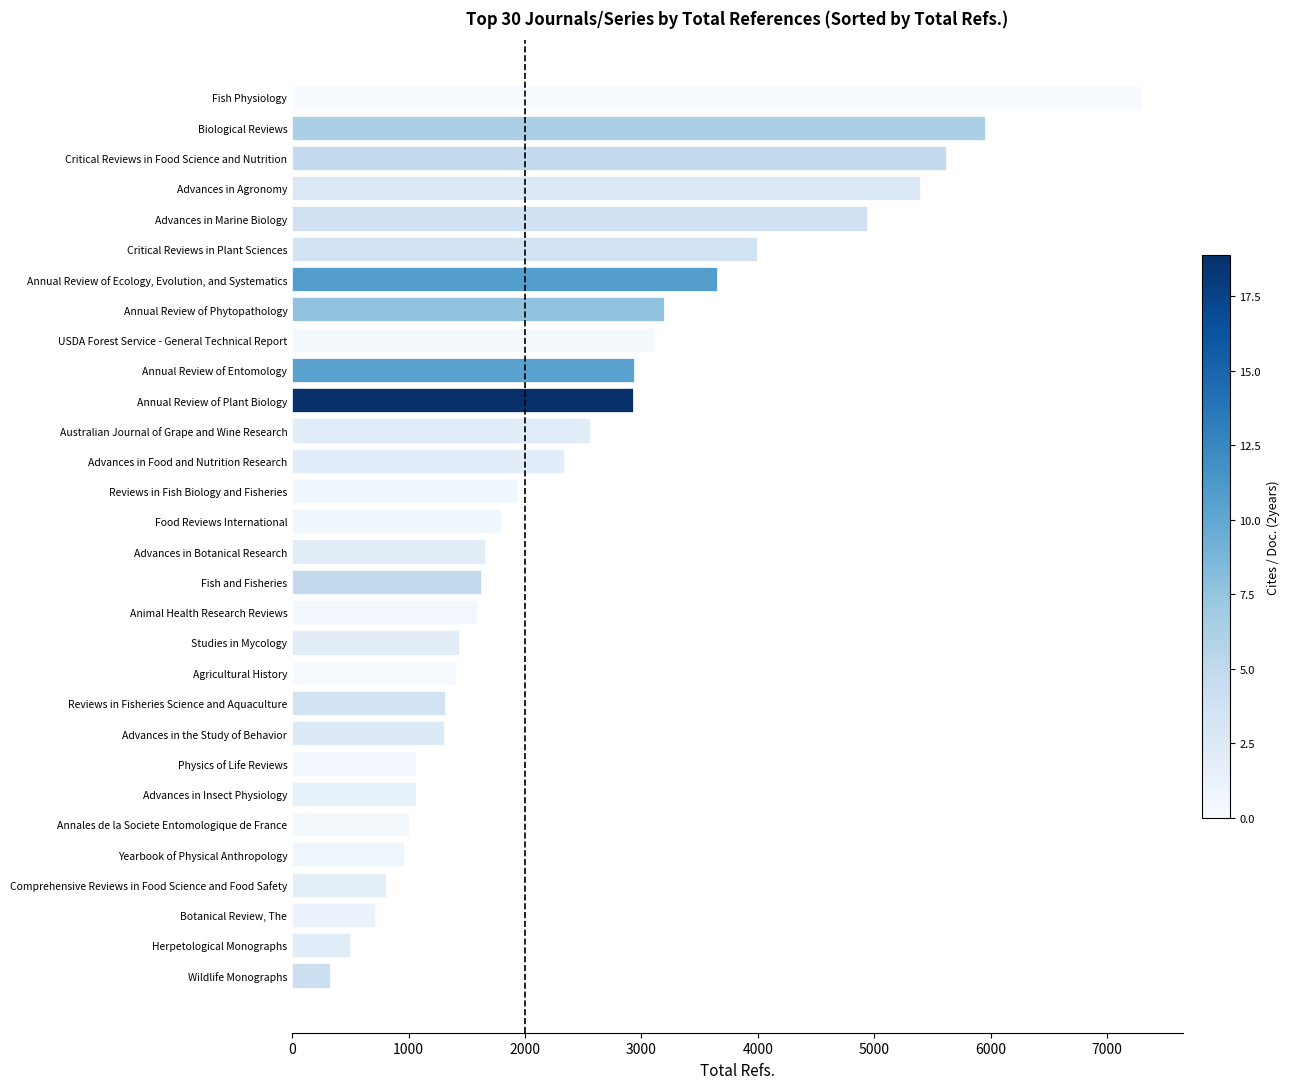

Are the bars horizontal?

Yes